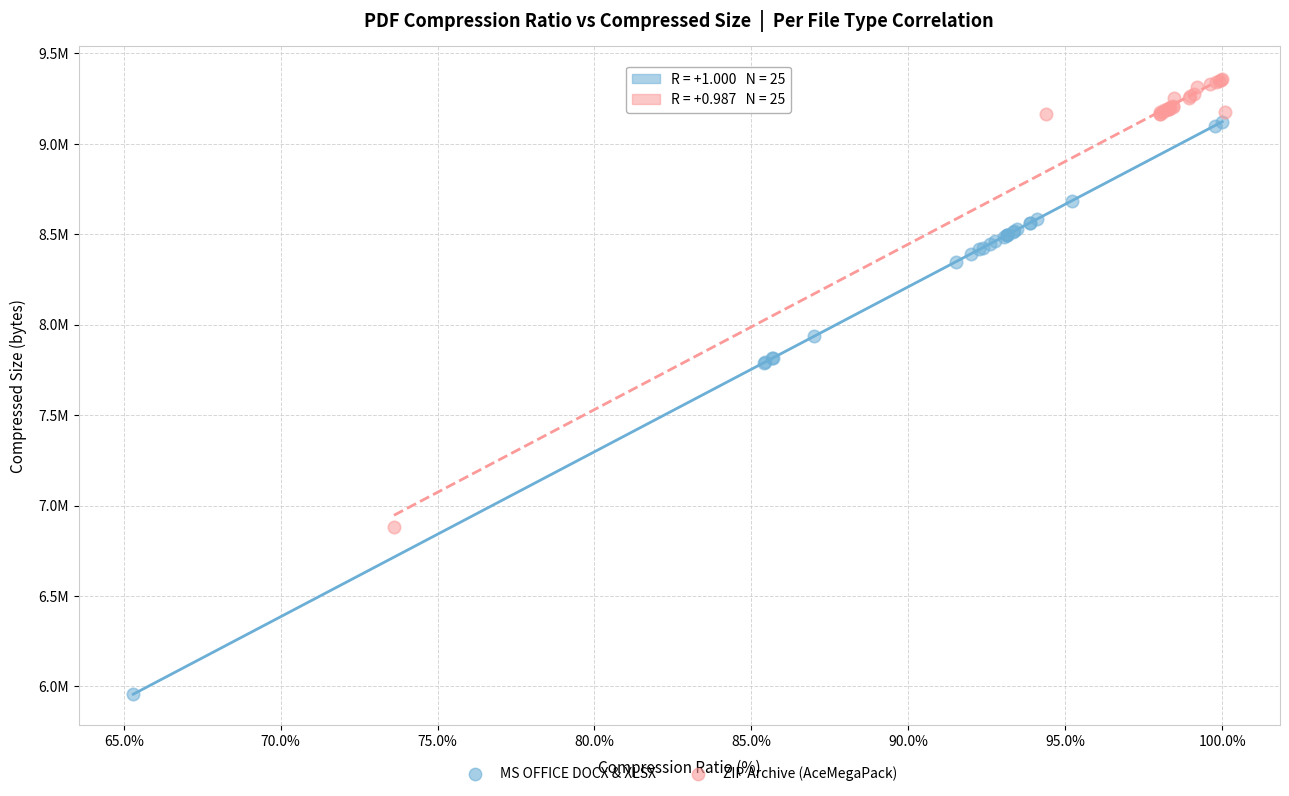

Which series has the widest spread of Y values?

MS OFFICE DOCX & XLSX